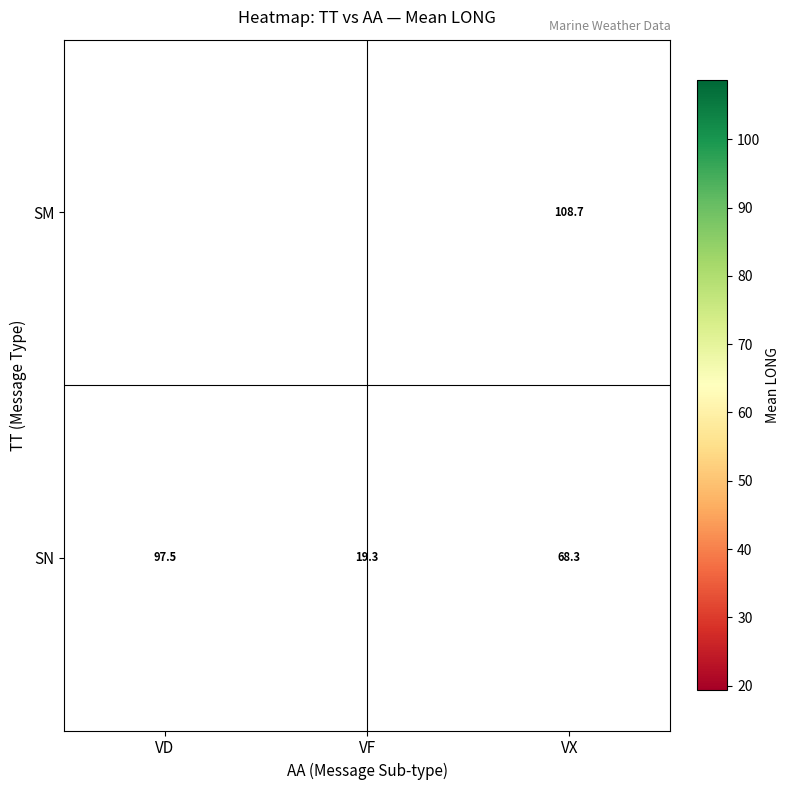

Which label corresponds to the smallest value in the chart?

VF